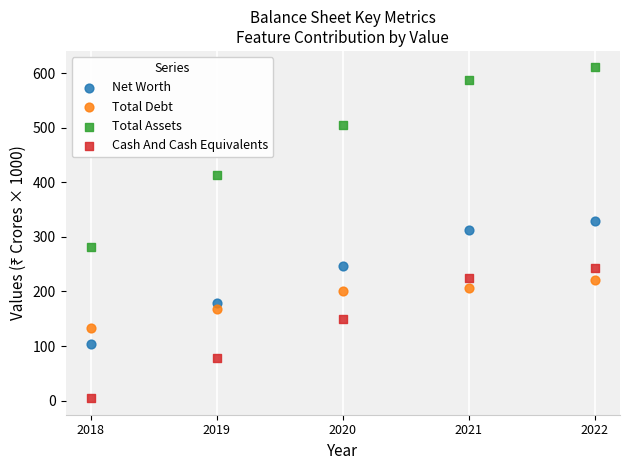

Which series contains the lowest Y value?

Cash And Cash Equivalents